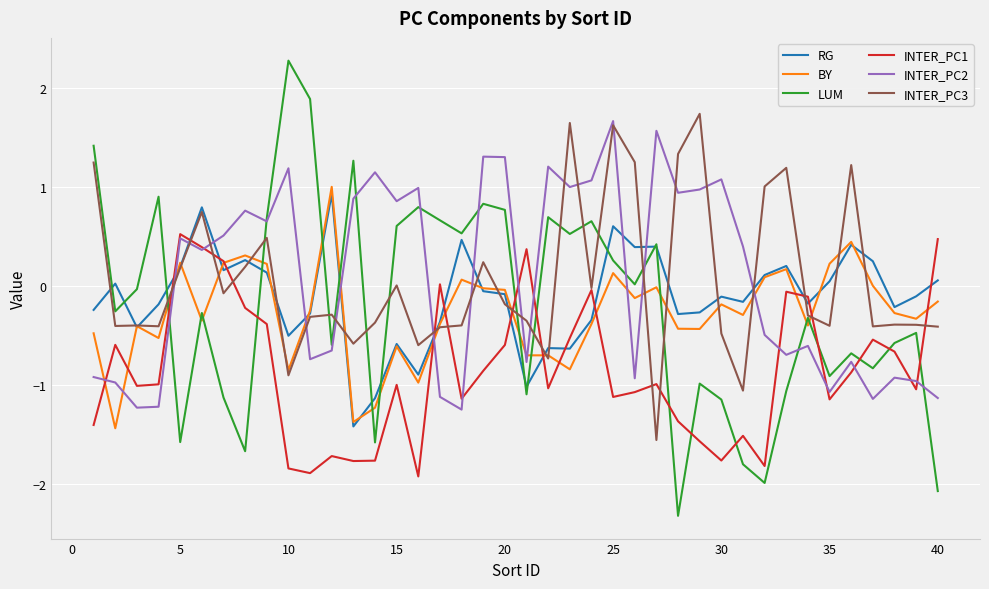

What is the minimum value shown in the chart?

-2.3